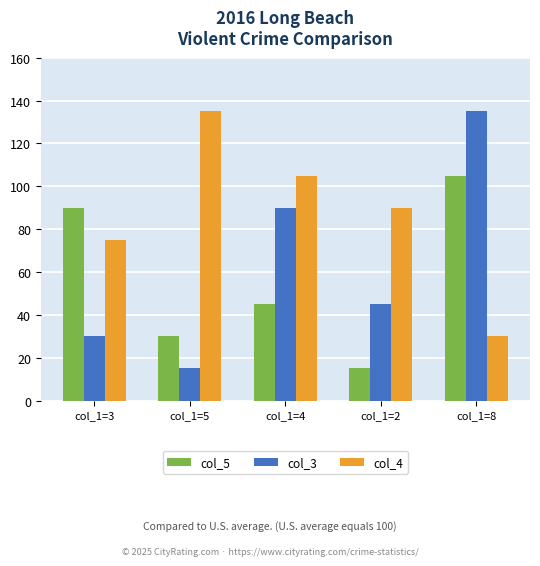

How many bars are there in total?

15